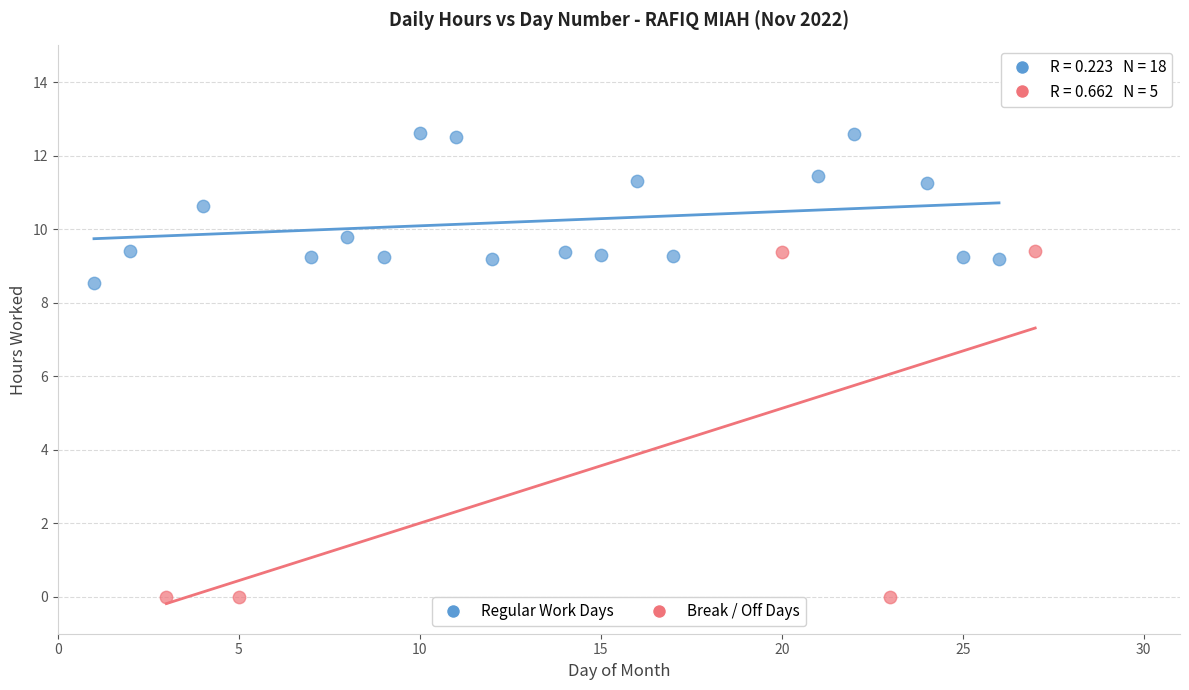

Which series contains the highest Y value?

Regular Work Days